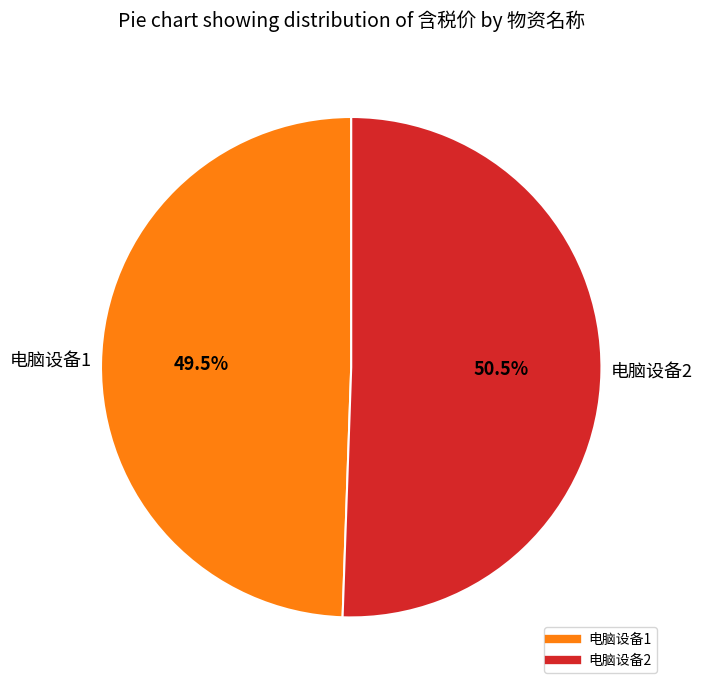

True or false: 电脑设备2 accounts for 56% of the total.

False